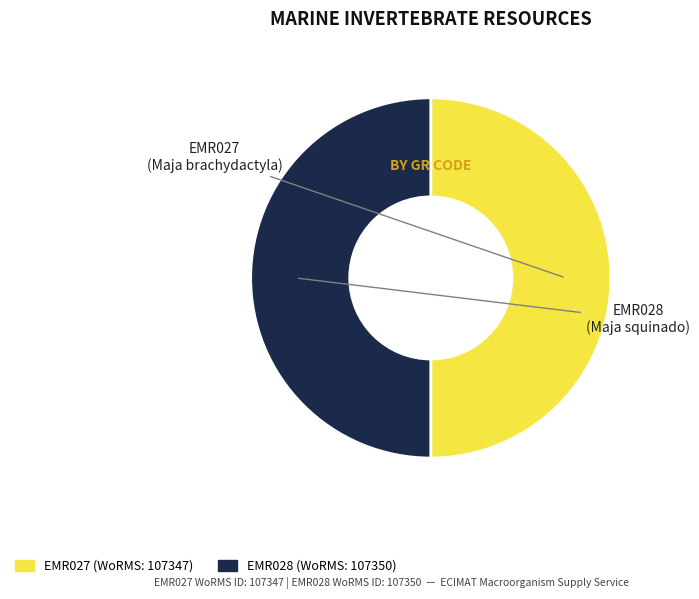

How many slices are in this pie chart?

2